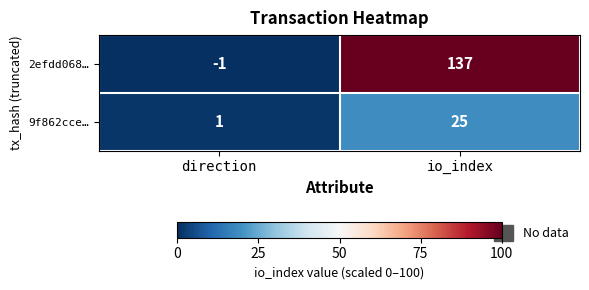

True or false: 2efdd068… has a value of -2 at direction.

False